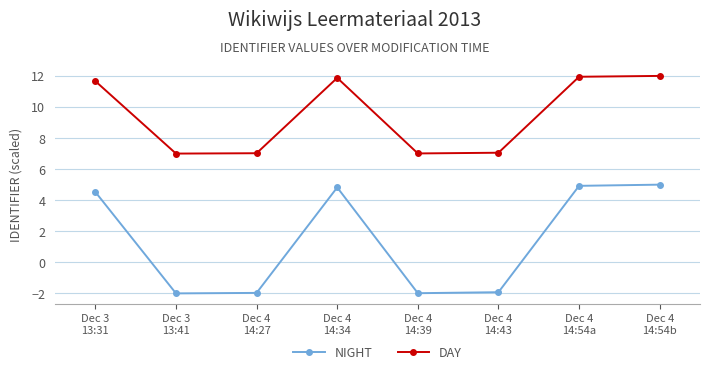

At how many categories does at least one series exceed 2?

8